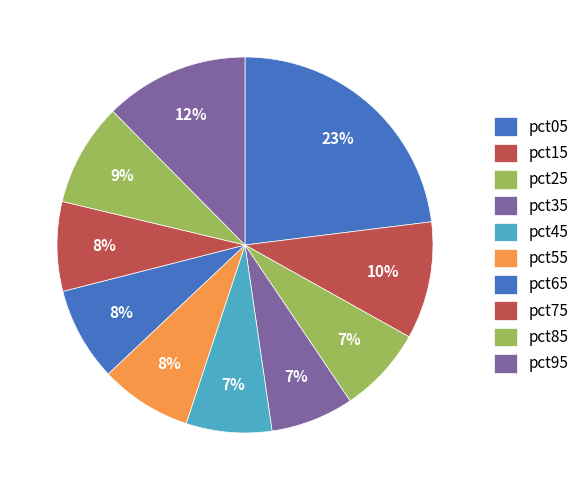

To the nearest percent, what is the average slice percentage?

10%